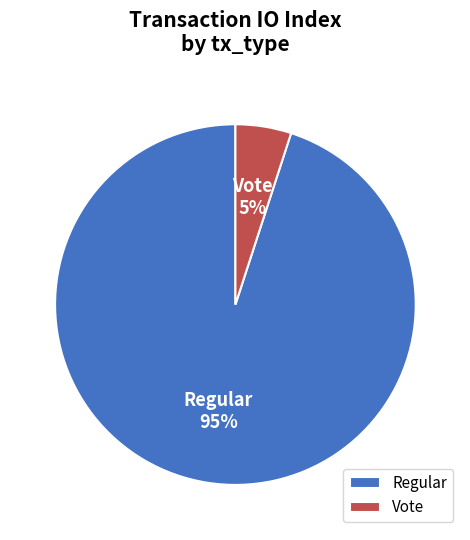

Is there any slice that represents more than half of the pie?

Yes